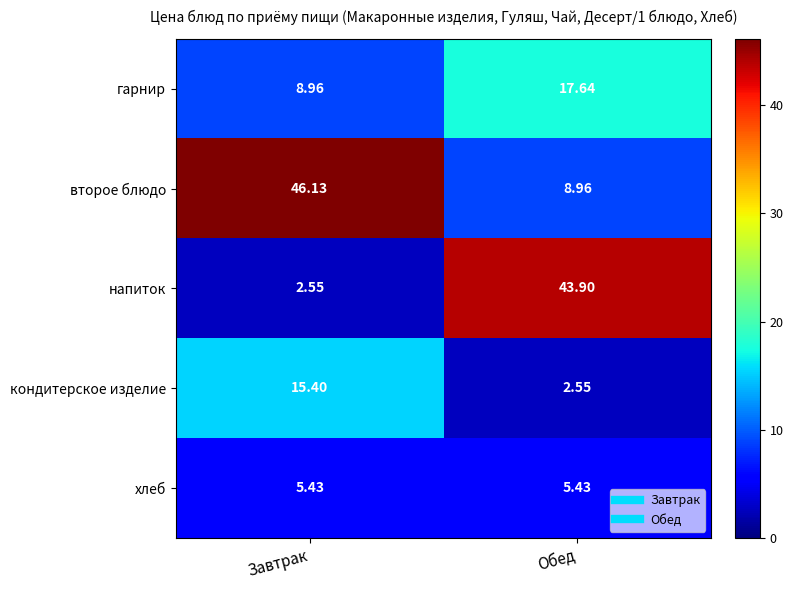

Where does the напиток series first go above 43?

Обед